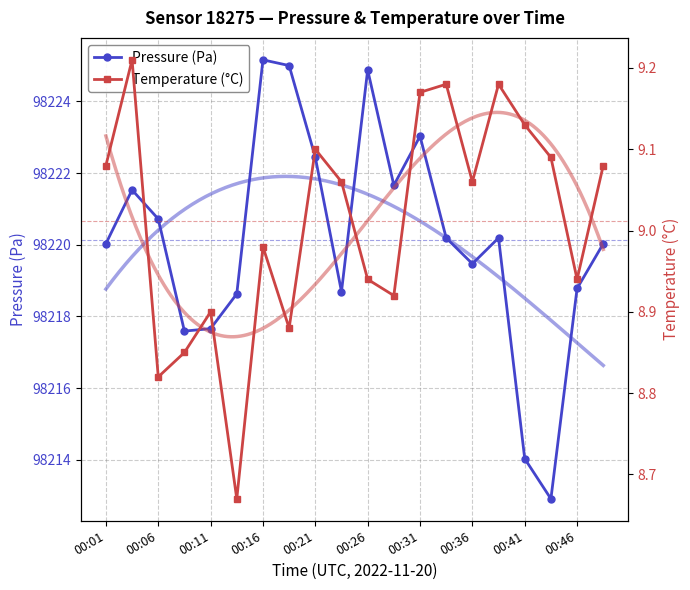

Is it true that Pressure (Pa) equals 36719.8 at 00:11?

False